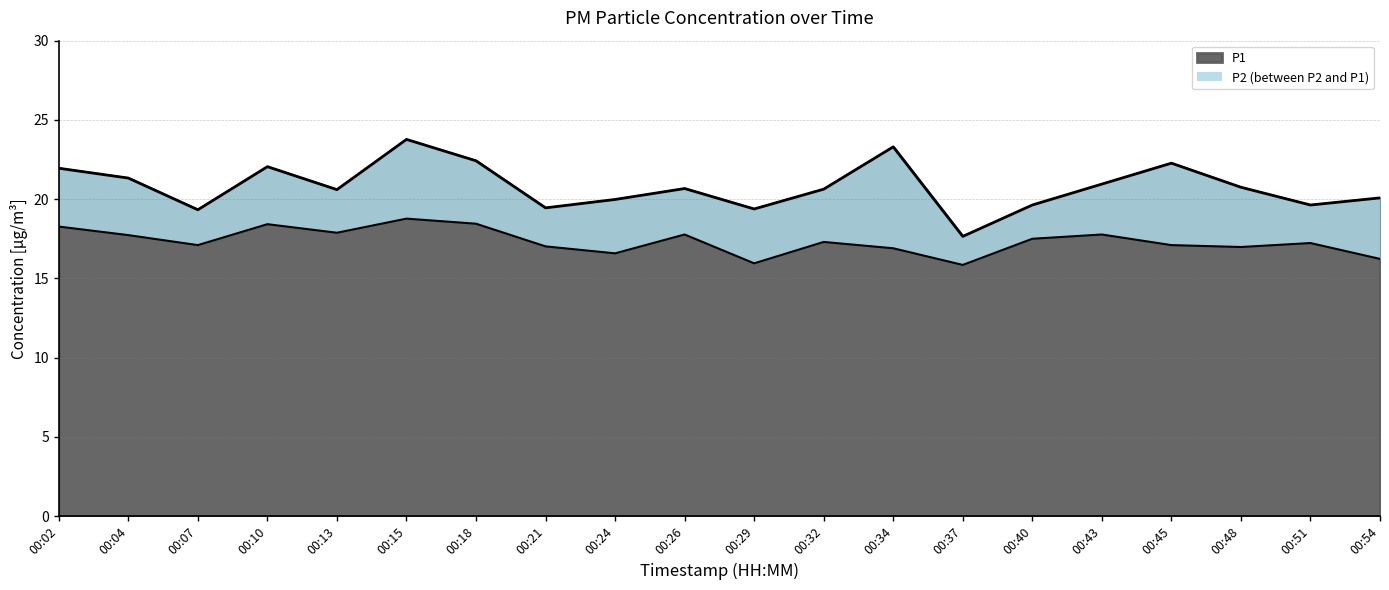

Is it true that P1 equals 12.0 at 00:51?

False